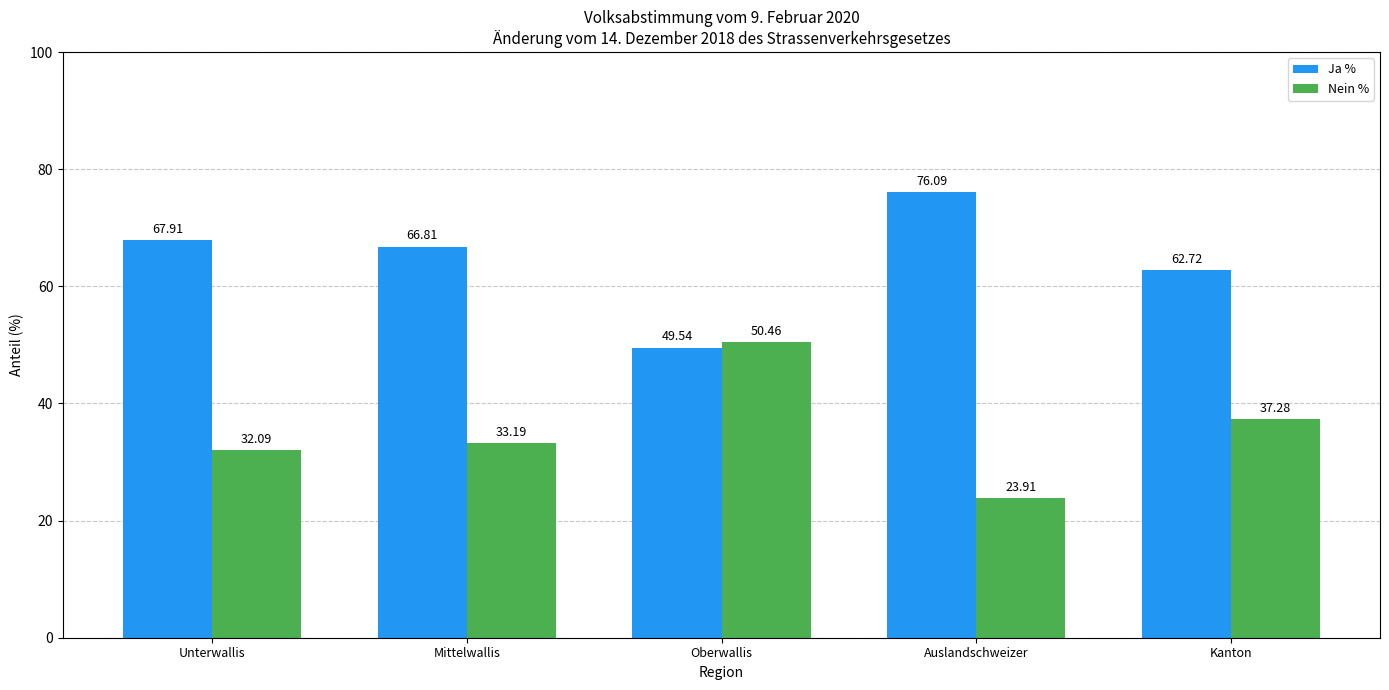

Rank the categories by Ja % value from lowest to highest.

Oberwallis, Kanton, Mittelwallis, Unterwallis, Auslandschweizer